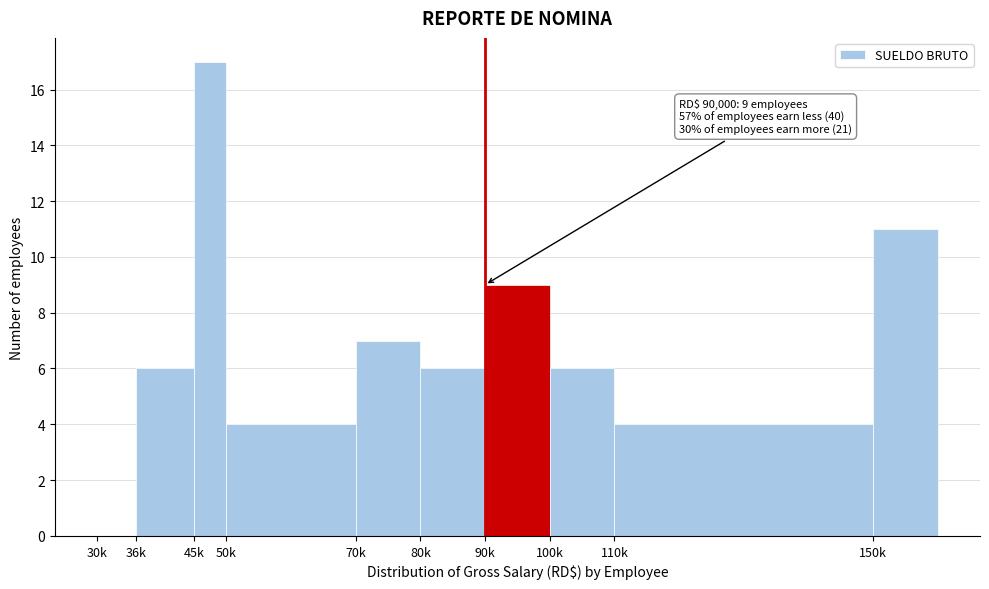

Reading left to right, transcribe all the data shown in this chart.

30k=0	36k=6	45k=17	50k=4	70k=7	80k=6	90k=9	100k=6	110k=4	150k=11